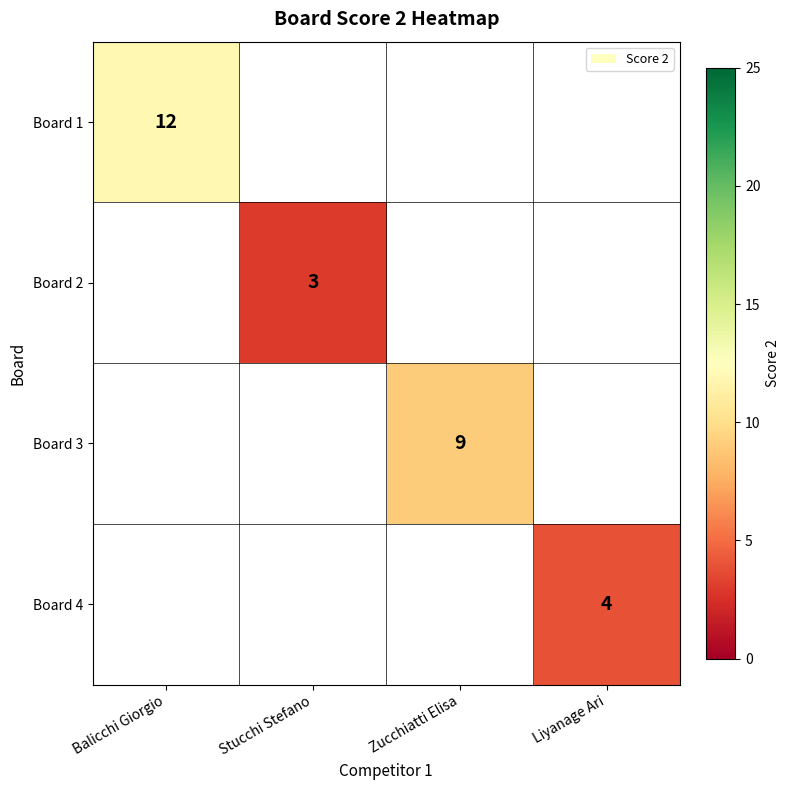

The Board 4 series shows 4 at Liyanage Ari. True or false?

True